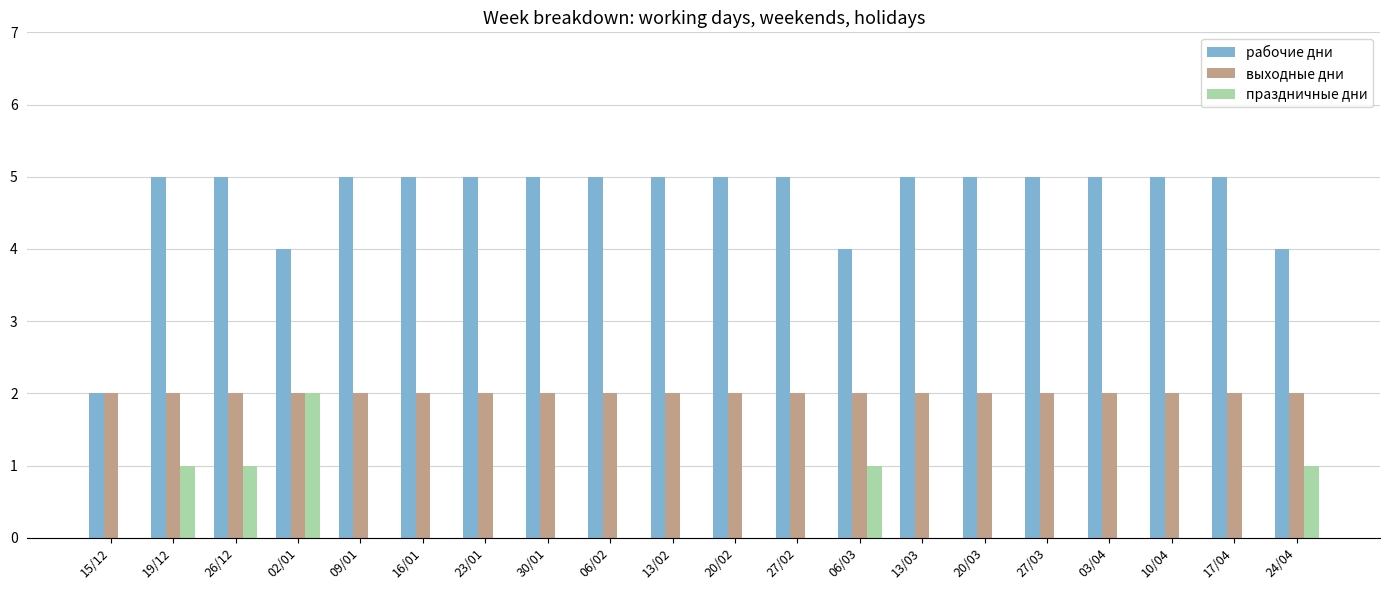

Reading right to left, extract all data points from this chart.

рабочие дни: 4	5	5	5	5	5	5	4	5	5	5	5	5	5	5	5	4	5	5	2
выходные дни: 2	2	2	2	2	2	2	2	2	2	2	2	2	2	2	2	2	2	2	2
праздничные дни: 1	0	0	0	0	0	0	1	0	0	0	0	0	0	0	0	2	1	1	0